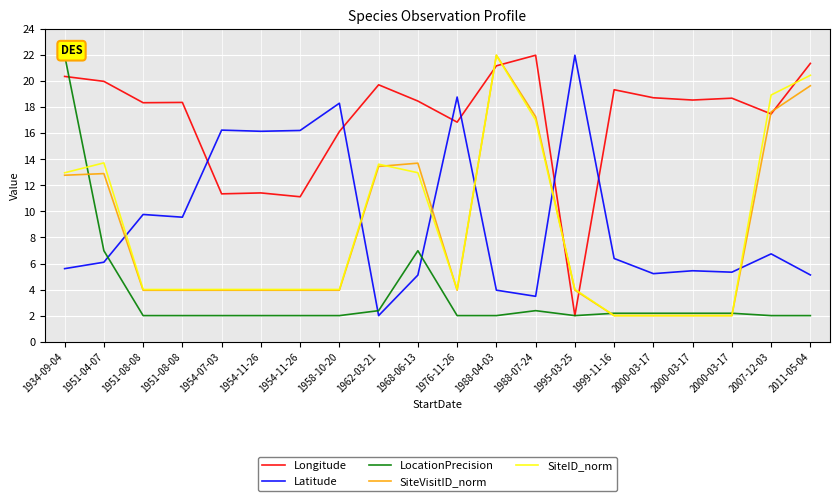

At which category does SiteID_norm reach its first local peak?

1951-04-07